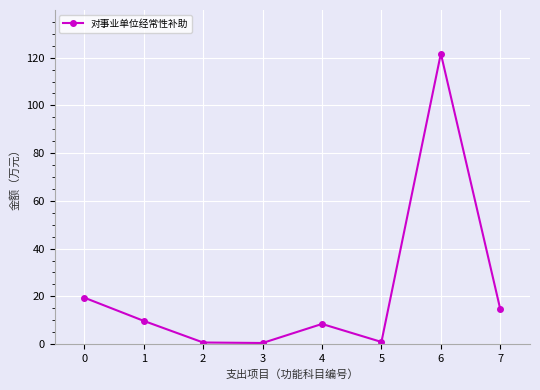

How many values exceed 9?

4